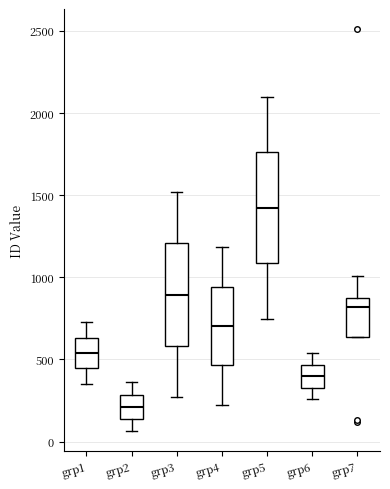

Comparing the boxes themselves (not the whiskers), which one is the tallest?

grp5